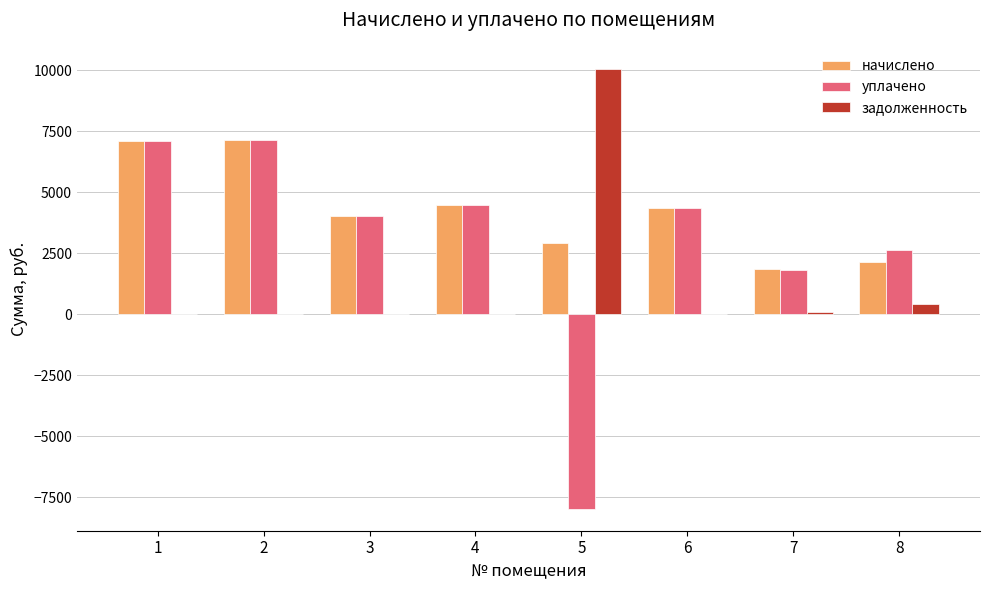

What is the maximum value for задолженность?

10066.7